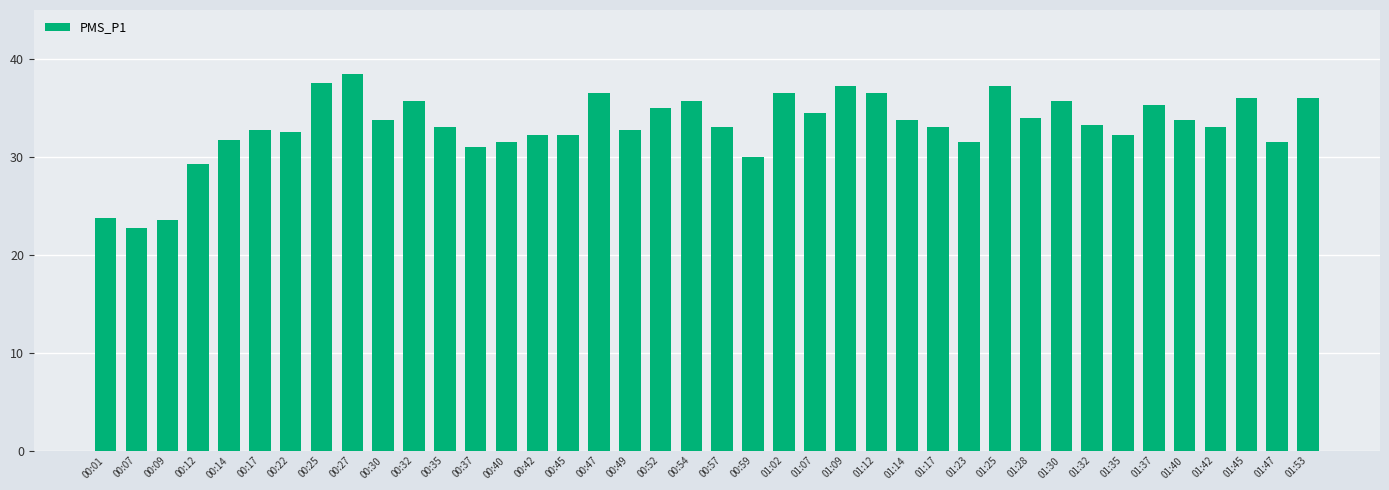

At which label is the value closest to 30?

00:59